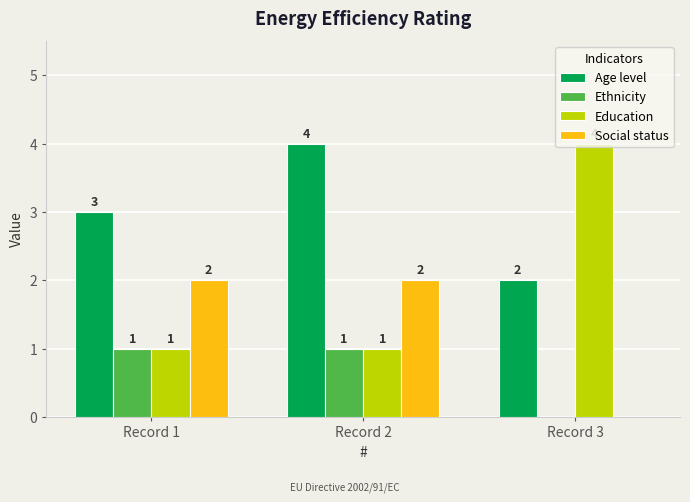

Which series changed the most between Record 1 and Record 3?

Education